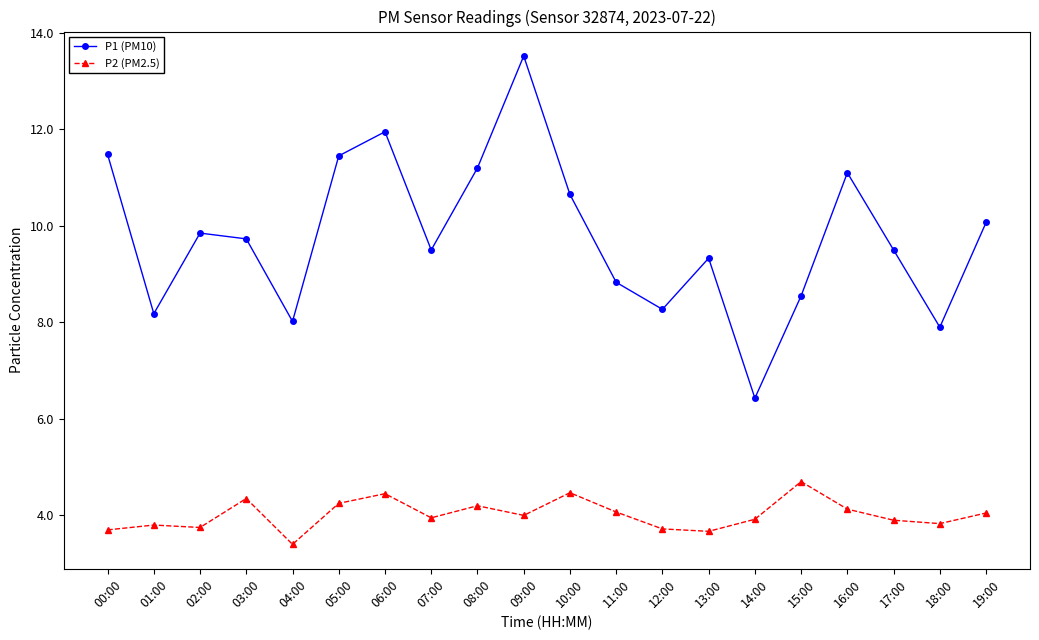

At which category is the sum across all series the highest?

09:00